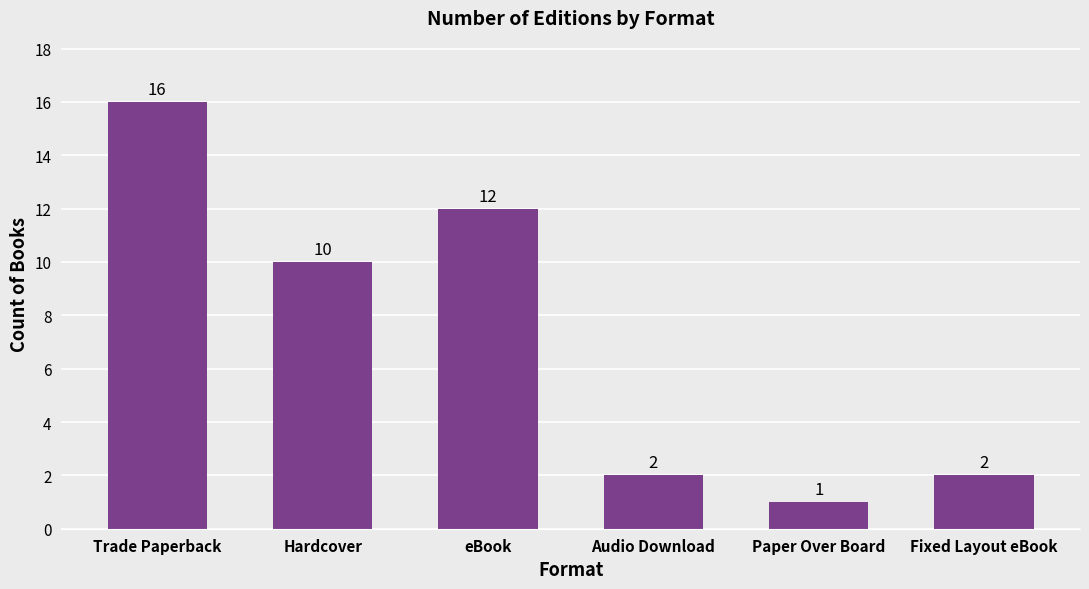

Which category has the lowest value across all series?

Paper Over Board